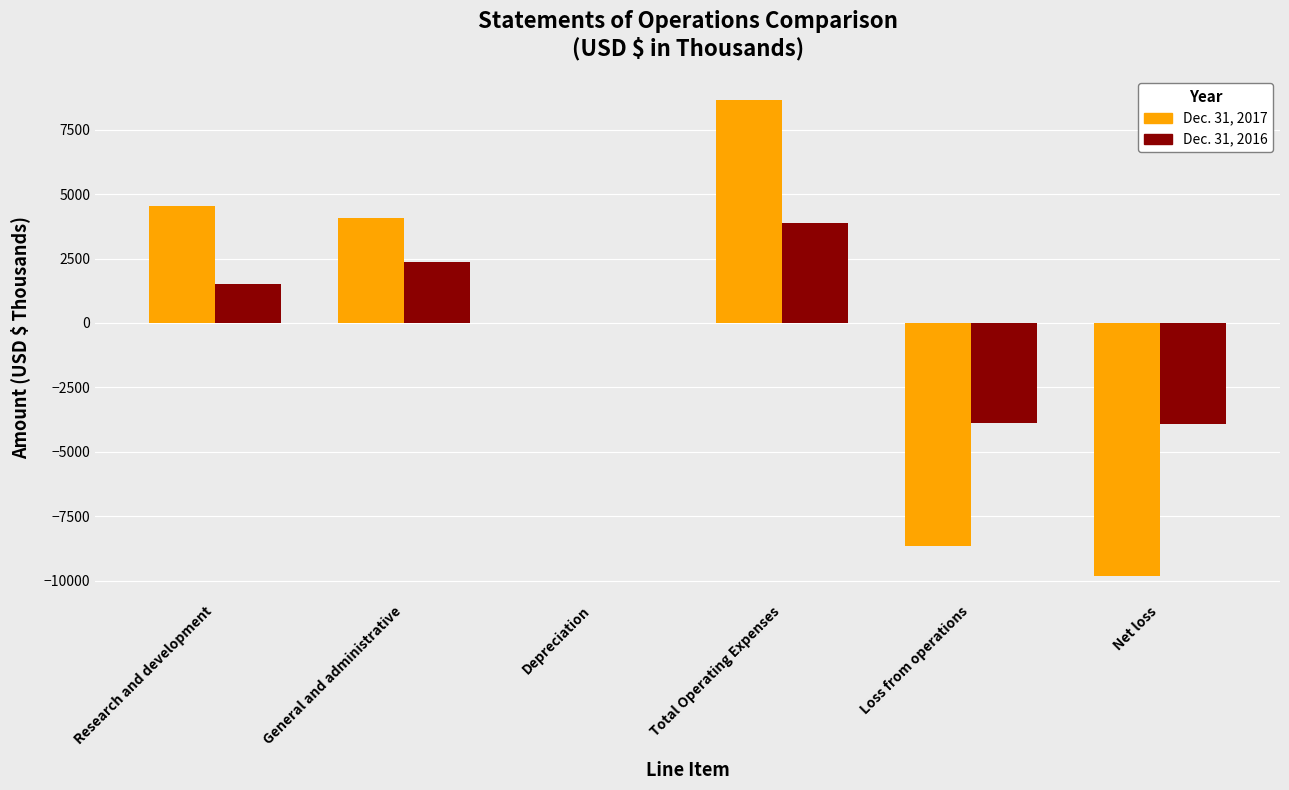

At which category does the chart reach its peak across all series?

Total Operating Expenses